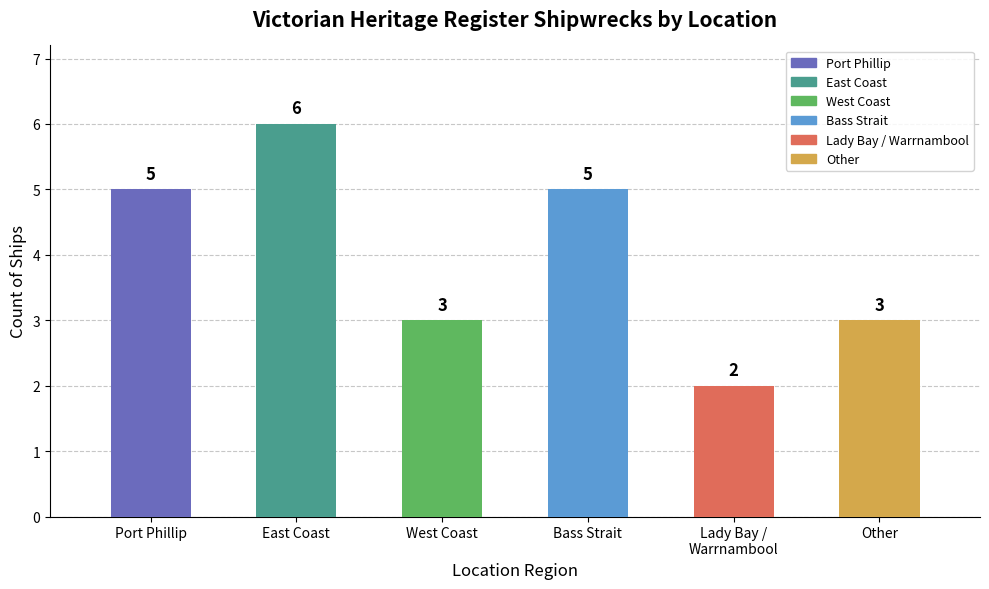

How many values are between 3 and 5?

4